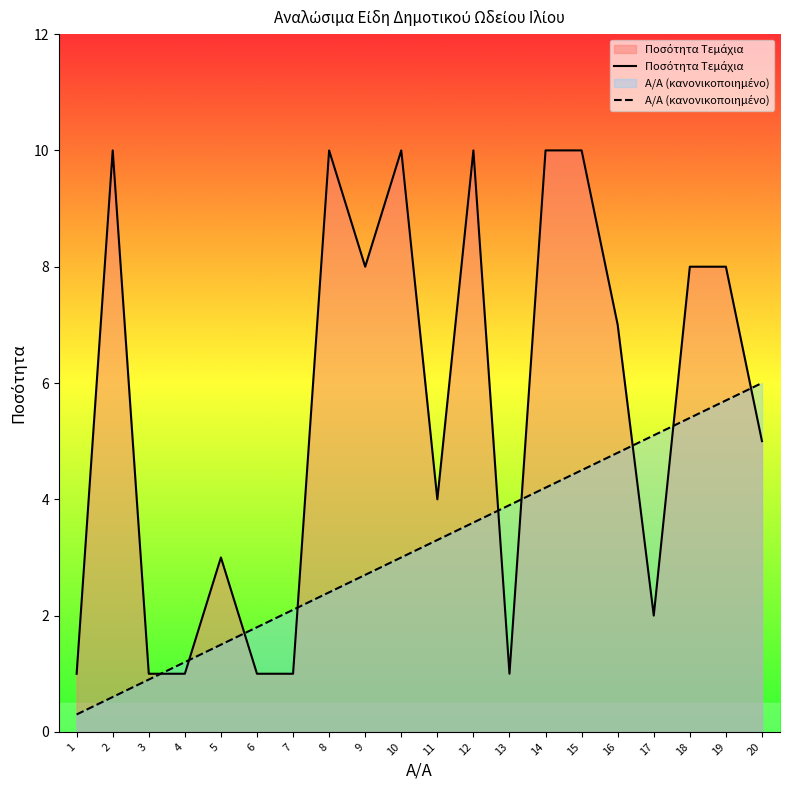

Rank the series by their average value, from lowest to highest.

Α/Α (κανονικοποιημένο), Ποσότητα Τεμάχια